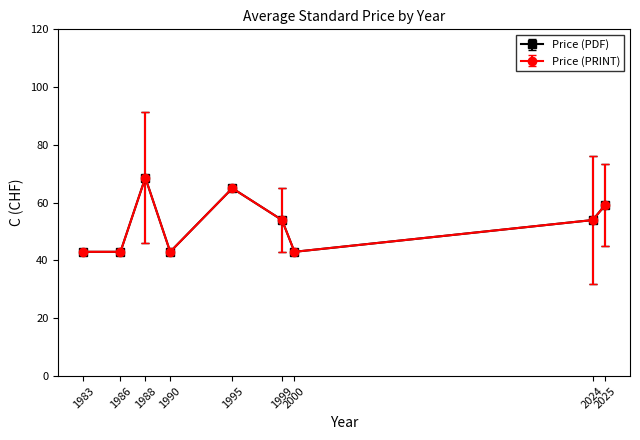

Is this an area chart (filled region under the line)?

No